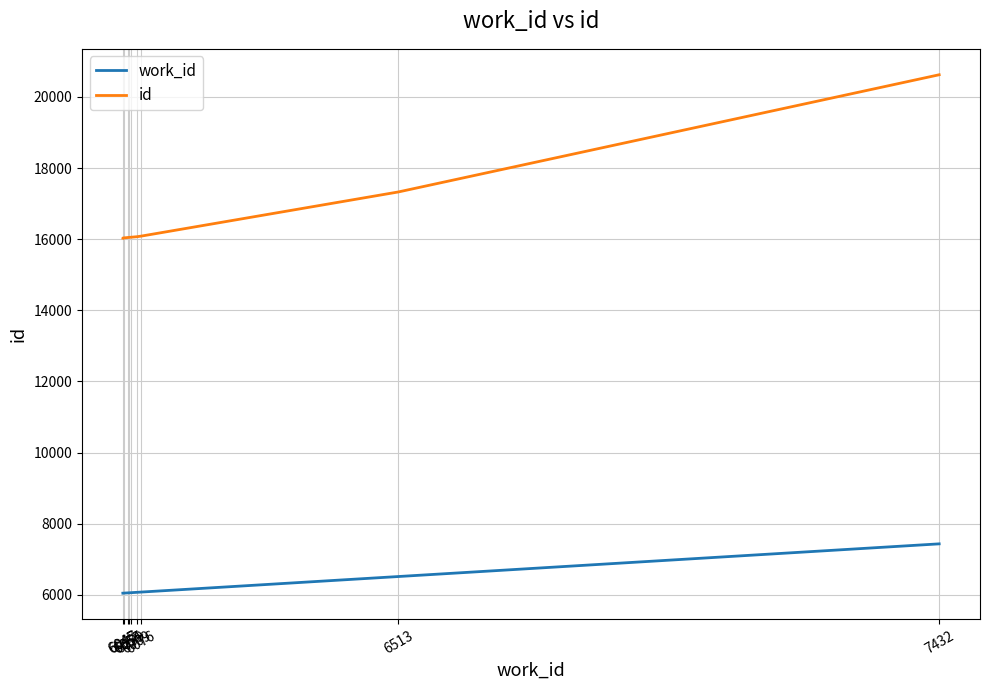

Between 6047 and 6059, which series saw the biggest shift?

id